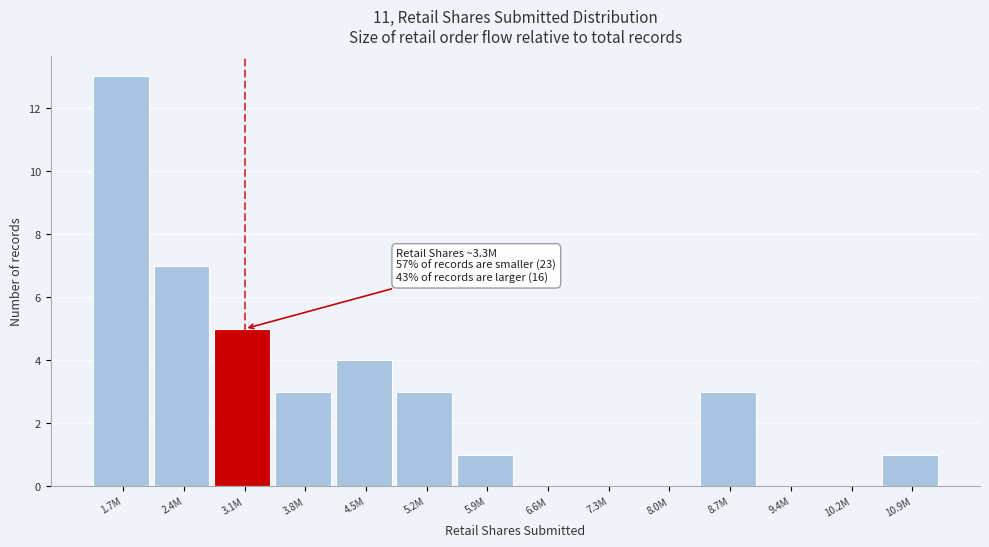

Reading left to right, what are all the values shown in this chart?

1.7M=13	2.4M=7	3.1M=5	3.8M=3	4.5M=4	5.2M=3	5.9M=1	6.6M=0	7.3M=0	8.0M=0	8.7M=3	9.4M=0	10.2M=0	10.9M=1